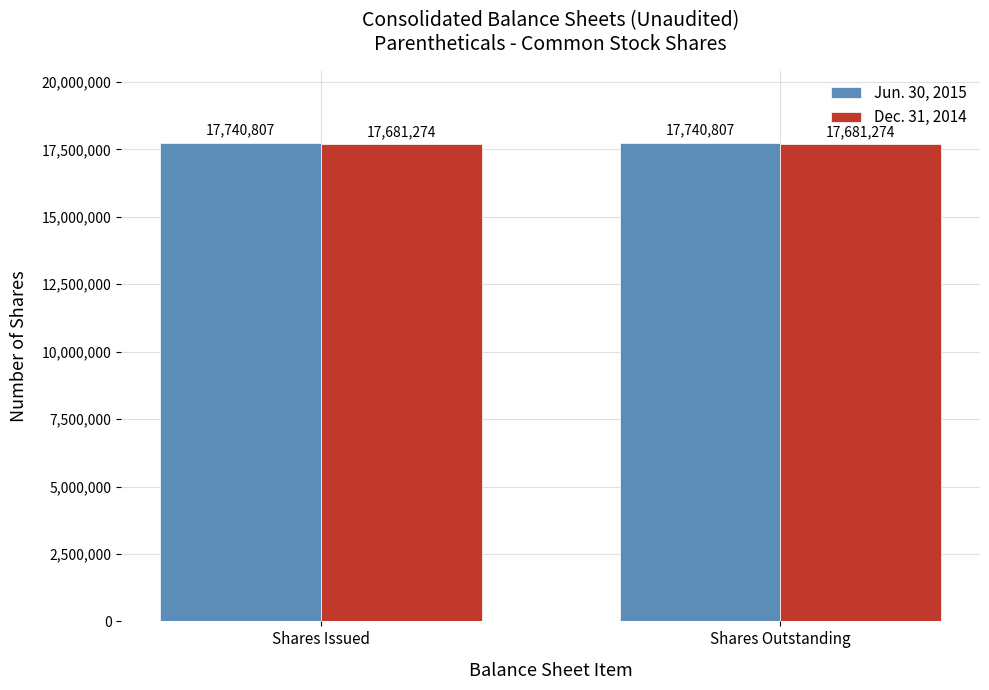

Rank the series by their maximum value, from highest to lowest.

Jun. 30, 2015, Dec. 31, 2014